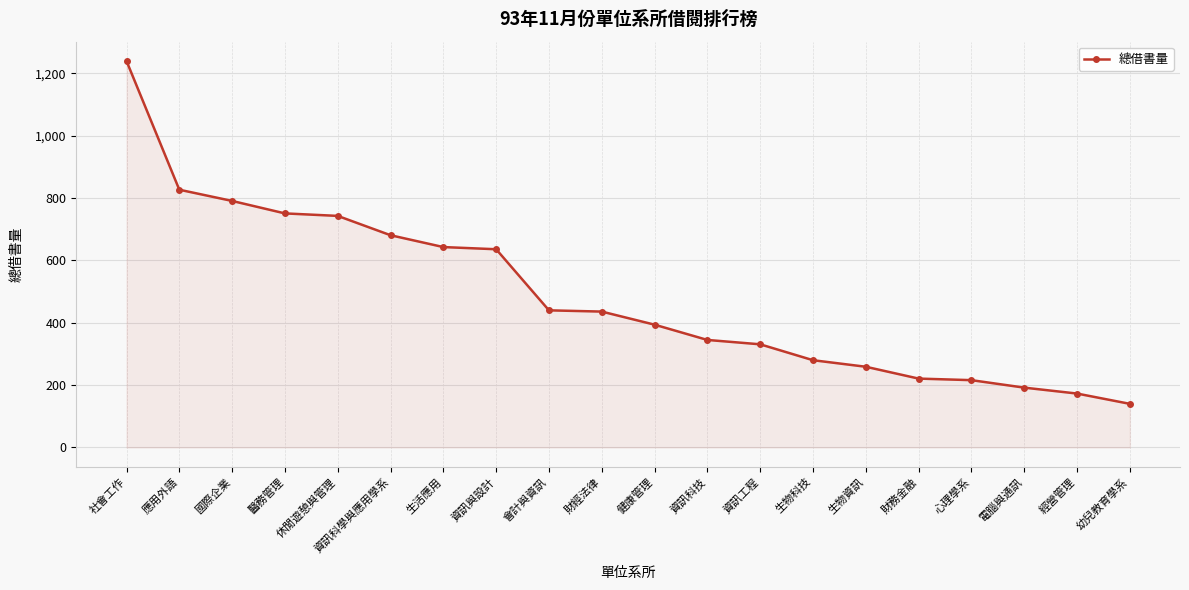

What is the value of the 14th point from the left?

280